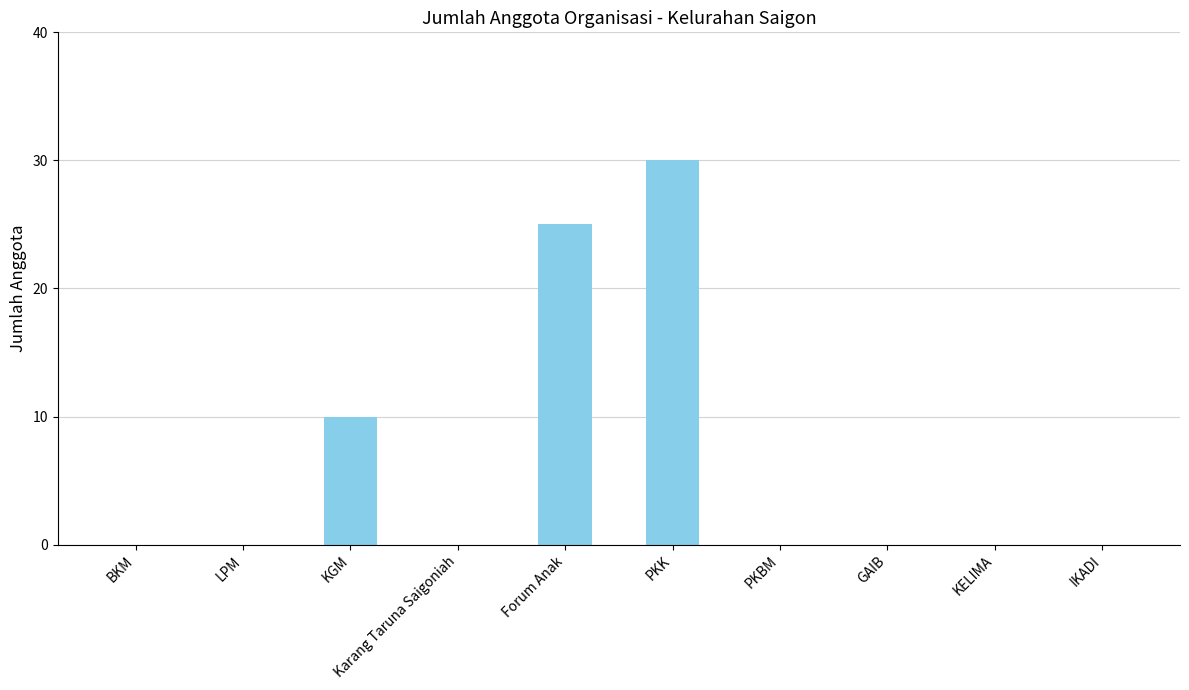

The value at GAIB is 0. True or false?

True